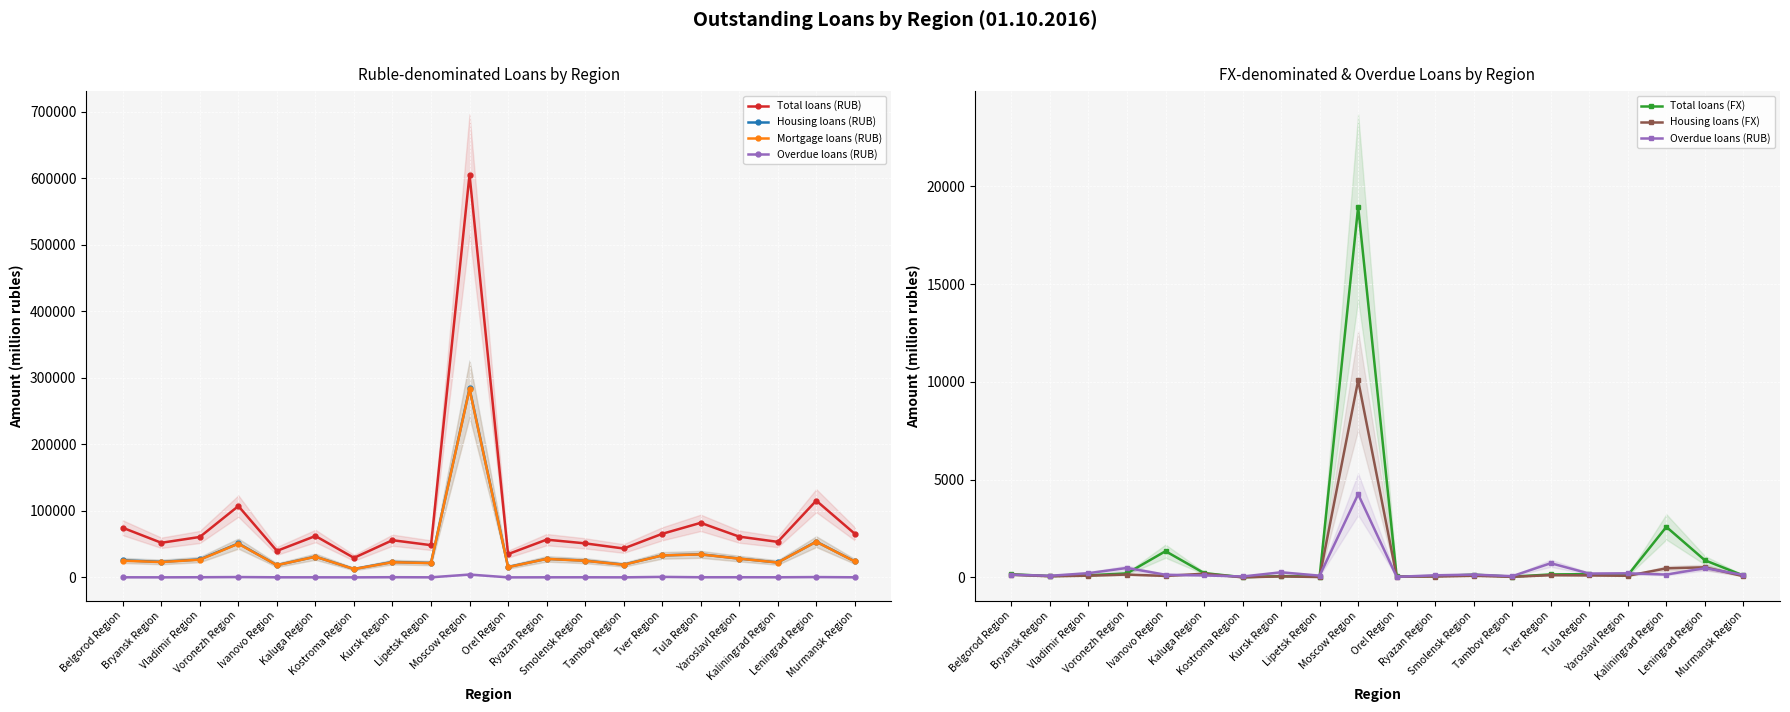

How many data points in Total loans (RUB) are above 60776?

9